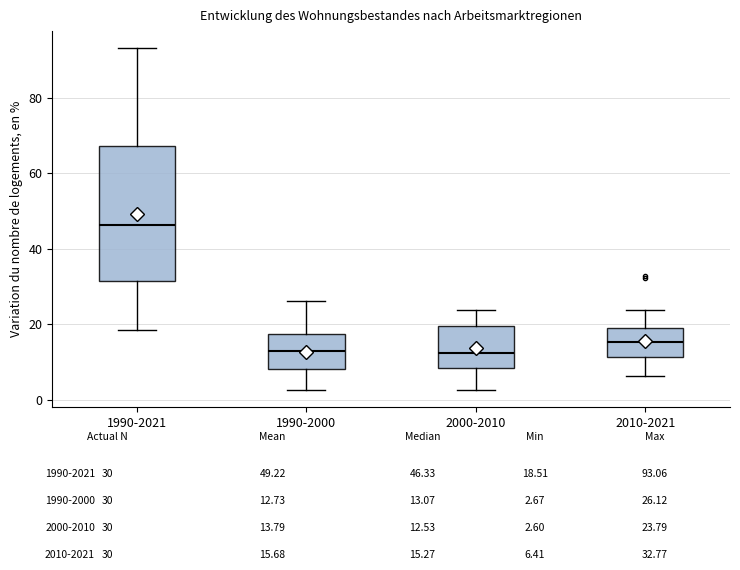

Where does the lower whisker of the box for 2010-2021 end on the y-axis? The values are not printed on the chart, so give them approximately, as read against the axis.

6